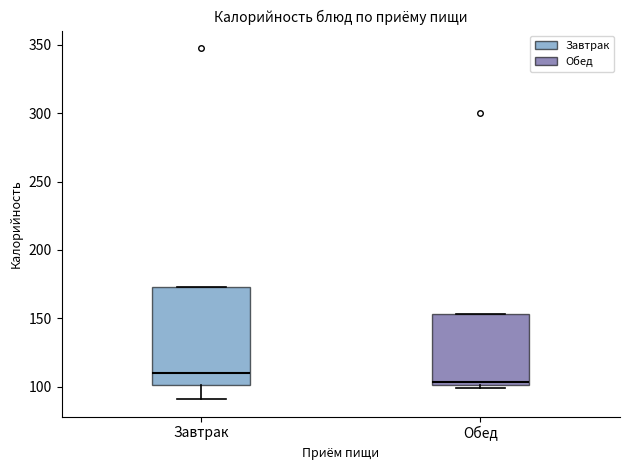

Where is the upper edge of the box for Обед on the y-axis? The values are not printed on the chart, so give them approximately, as read against the axis.

155